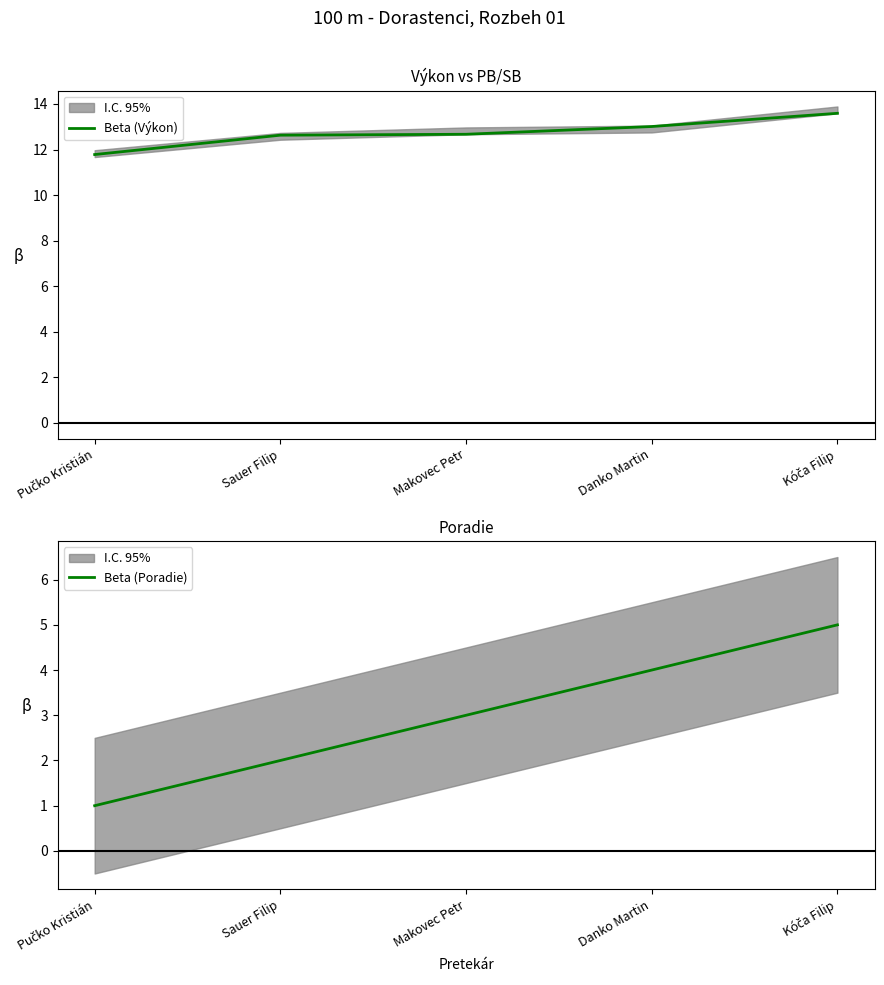

True or false: Beta (Výkon) has a value of 12.6 at Sauer Filip.

True